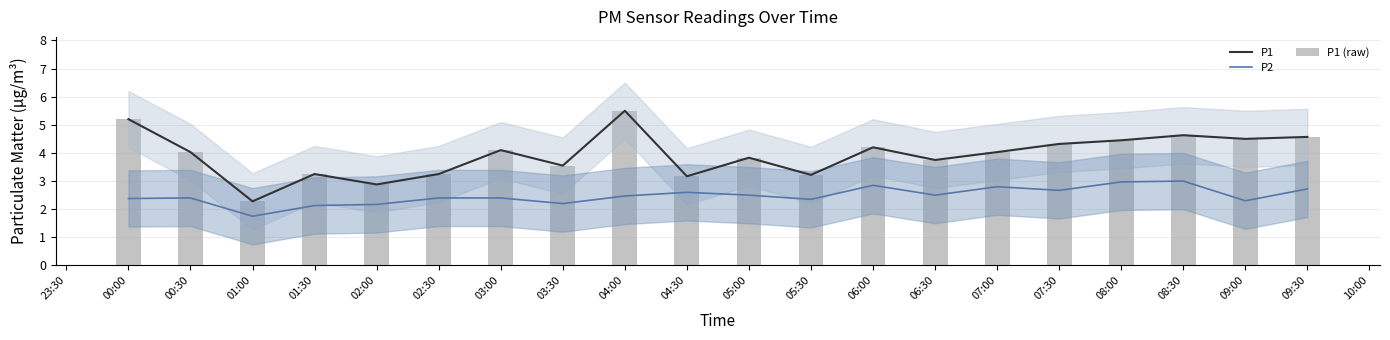

What is the difference between the maximum and minimum values in the P2 series?

1.2